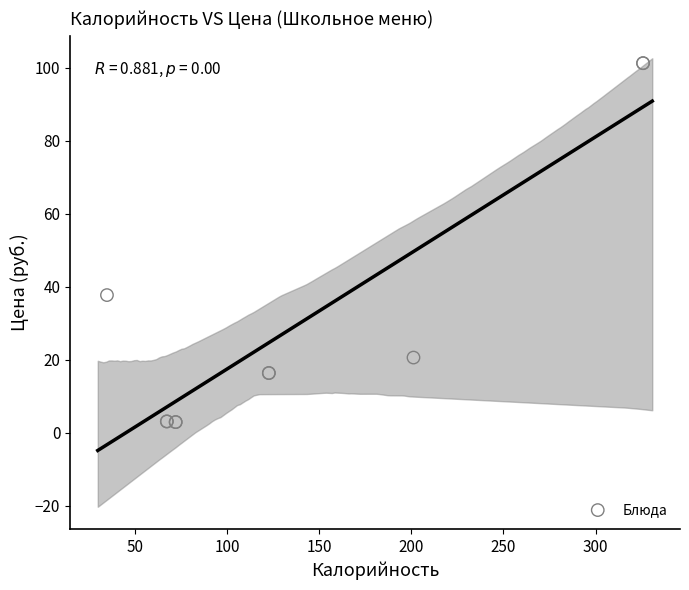

What Y value in the scatter plot is closest to 52?

37.7